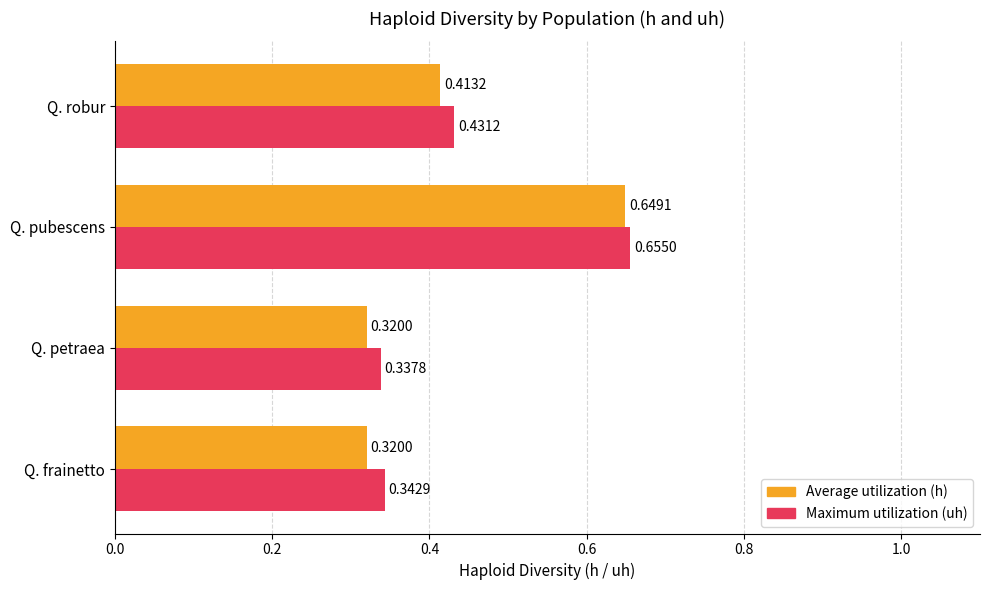

Which category has the highest value in the Average utilization (h) series?

Q. pubescens